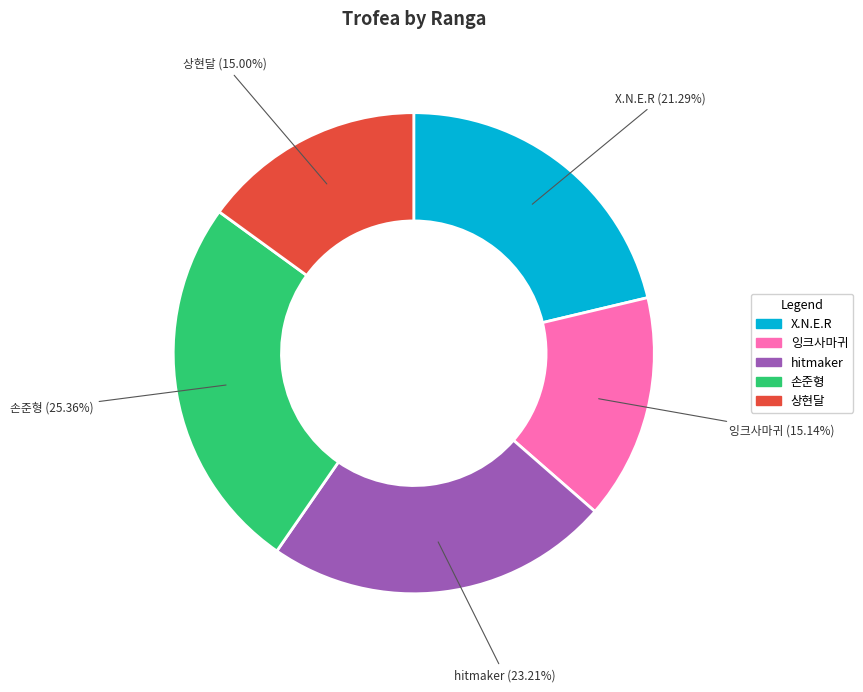

To the nearest percent, what is the difference between the largest and smallest slice percentages?

10%